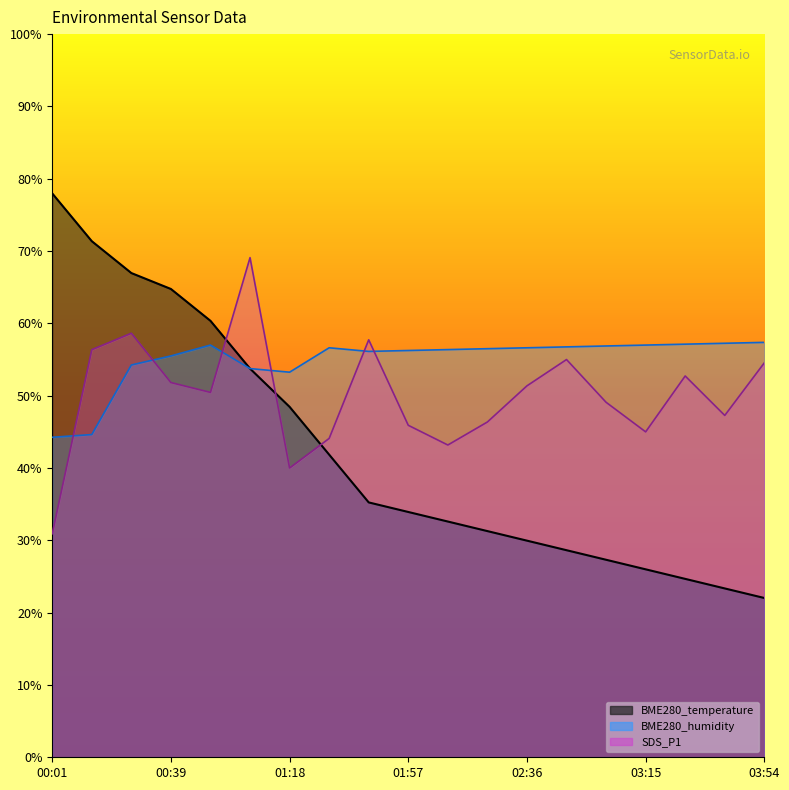

Which series has the largest total across all categories?

BME280_humidity